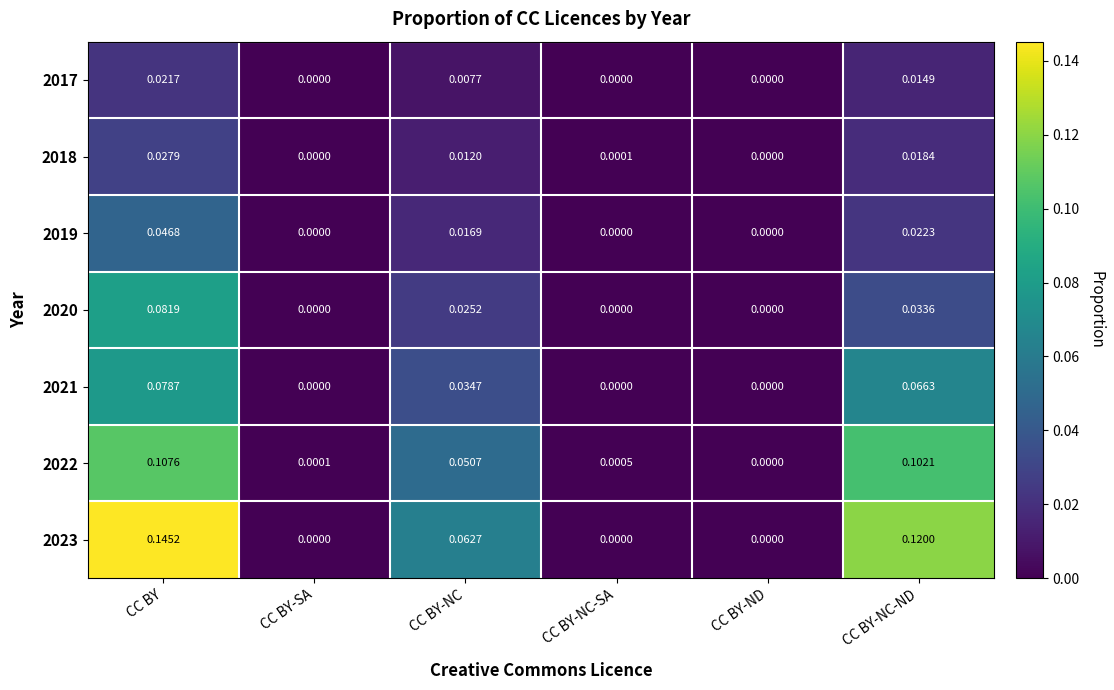

At which label does 2017 reach its peak?

CC BY